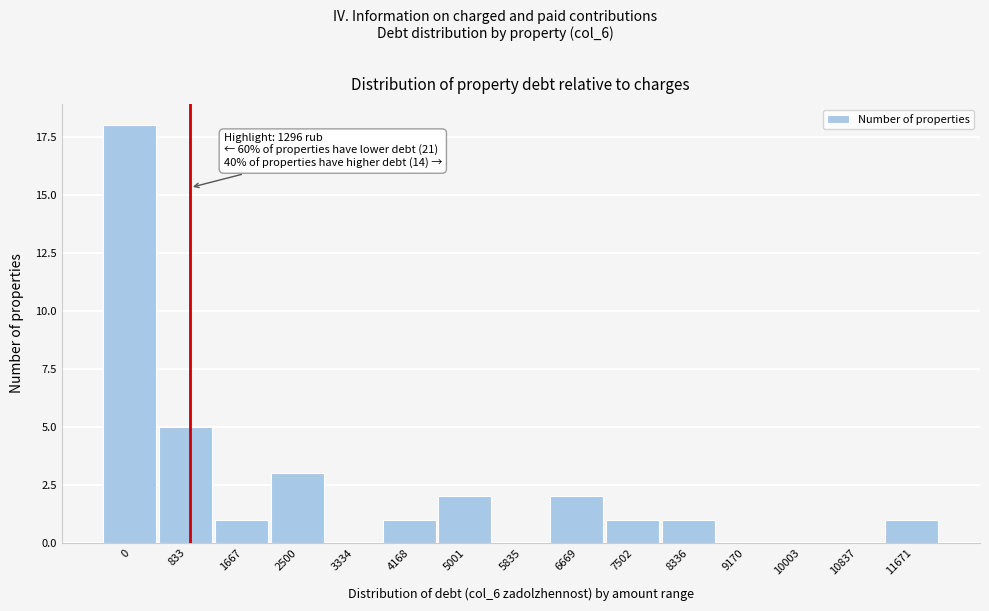

Reading left to right, transcribe all the data shown in this chart.

0=18	833=5	1667=1	2500=3	3334=0	4168=1	5001=2	5835=0	6669=2	7502=1	8336=1	9170=0	10003=0	10837=0	11671=1